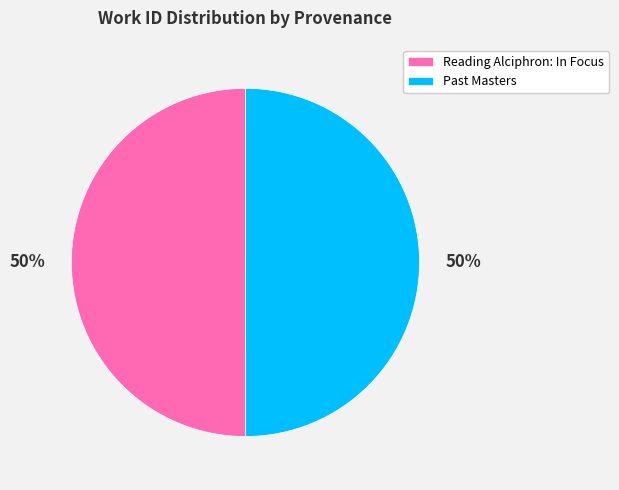

What is the ratio of the value at Past Masters to the value at Reading Alciphron: In Focus?

1.0